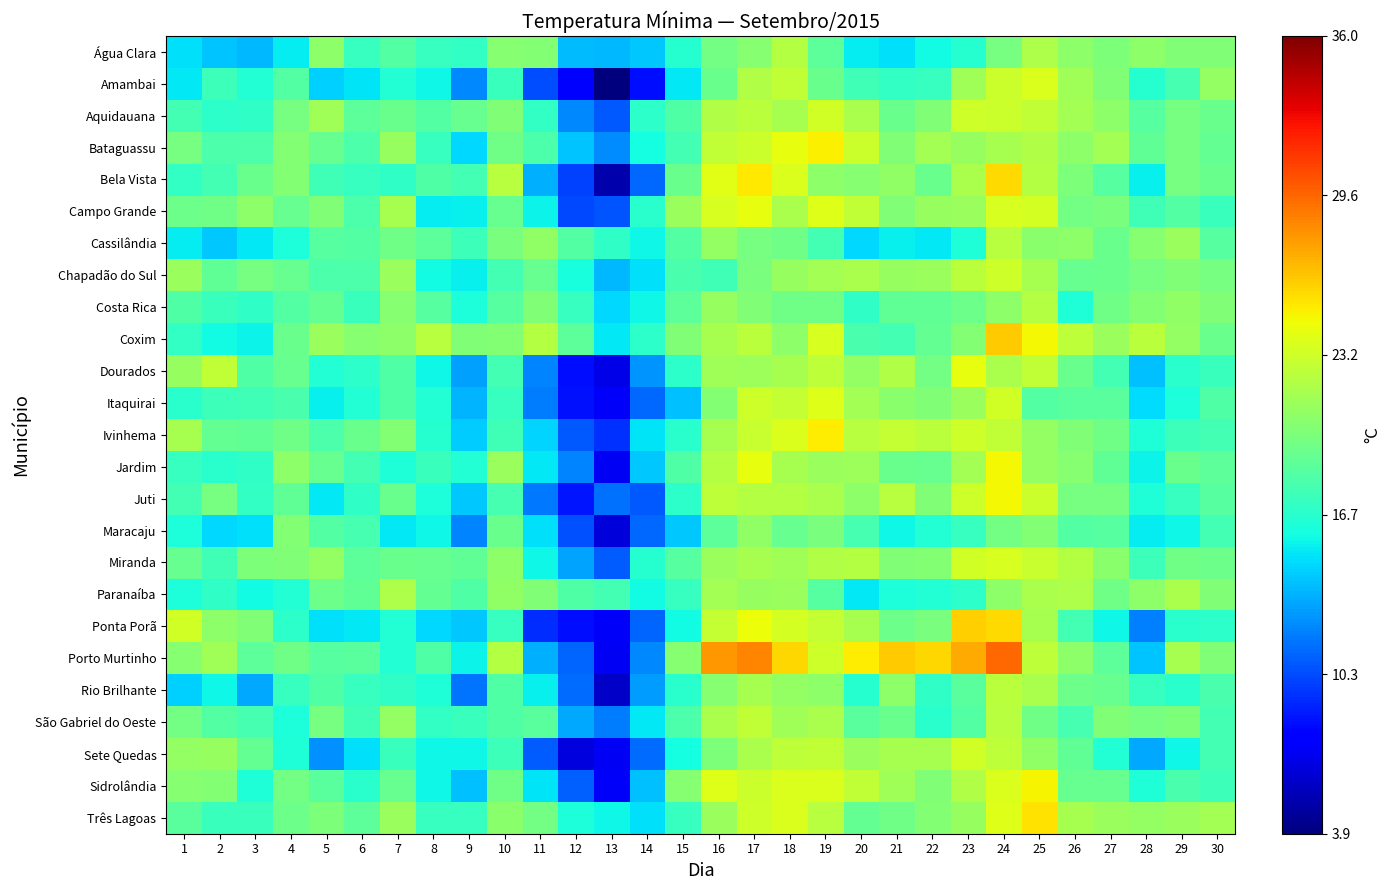

Reading right to left, what are all the values shown in this chart?

Água Clara: 30=20.1	29=20.2	28=20.7	27=20.0	26=20.7	25=21.9	24=19.7	23=16.6	22=15.9	21=15.0	20=15.4	19=18.7	18=22.2	17=20.4	16=19.6	15=16.6	14=14.2	13=13.7	12=13.9	11=20.3	10=20.4	9=17.1	8=17.2	7=18.4	6=17.3	5=20.7	4=15.4	3=13.8	2=14.1	1=15.0
Amambai: 30=20.9	29=17.9	28=16.6	27=20.2	26=21.4	25=23.7	24=23.0	23=21.4	22=17.3	21=17.1	20=17.6	19=19.3	18=22.7	17=22.0	16=19.3	15=15.3	14=8.4	13=3.9	12=7.7	11=10.3	10=17.4	9=12.3	8=15.7	7=16.5	6=15.1	5=14.5	4=18.4	3=16.5	2=17.5	1=15.2
Aquidauana: 30=19.3	29=19.8	28=18.5	27=20.7	26=21.5	25=22.7	24=23.0	23=23.1	22=20.1	21=19.2	20=21.8	19=23.3	18=21.6	17=22.4	16=22.0	15=18.3	14=16.9	13=10.7	12=12.2	11=17.1	10=20.2	9=19.1	8=18.4	7=19.3	6=18.7	5=21.4	4=19.7	3=17.0	2=16.9	1=17.7
Bataguassu: 30=19.0	29=19.8	28=18.9	27=21.5	26=20.7	25=22.0	24=21.6	23=21.0	22=21.5	21=20.2	20=23.0	19=24.9	18=24.2	17=23.0	16=22.6	15=17.8	14=16.0	13=12.4	12=14.1	11=18.1	10=19.5	9=14.8	8=17.2	7=21.0	6=18.1	5=19.1	4=20.3	3=18.1	2=18.1	1=19.7
Bela Vista: 30=19.2	29=19.7	28=15.5	27=18.5	26=20.0	25=22.1	24=25.7	23=21.8	22=19.3	21=20.8	20=20.4	19=20.6	18=23.6	17=25.1	16=23.9	15=19.3	14=11.2	13=5.2	12=10.0	11=13.5	10=22.3	9=17.7	8=18.2	7=17.0	6=17.2	5=17.6	4=20.3	3=19.2	2=17.7	1=17.1
Campo Grande: 30=17.4	29=18.4	28=17.6	27=19.9	26=19.6	25=23.4	24=23.5	23=21.2	22=21.0	21=20.1	20=22.6	19=23.8	18=21.8	17=24.2	16=23.5	15=21.2	14=16.8	13=10.6	12=10.2	11=15.6	10=19.1	9=15.5	8=15.4	7=21.6	6=18.1	5=20.1	4=19.1	3=20.6	2=19.5	1=19.4
Cassilândia: 30=18.5	29=21.2	28=20.4	27=19.3	26=20.6	25=20.5	24=22.3	23=16.4	22=15.3	21=15.5	20=14.7	19=17.7	18=19.5	17=19.7	16=20.9	15=18.4	14=15.7	13=17.0	12=18.4	11=20.8	10=19.9	9=17.5	8=18.7	7=19.5	6=18.4	5=18.5	4=16.2	3=15.3	2=14.3	1=15.4
Chapadão do Sul: 30=19.7	29=20.1	28=19.7	27=19.2	26=19.1	25=21.7	24=23.1	23=22.4	22=21.1	21=21.0	20=21.8	19=21.5	18=21.0	17=19.9	16=17.6	15=18.0	14=15.0	13=13.8	12=16.1	11=19.1	10=17.7	9=15.5	8=15.9	7=21.1	6=18.1	5=18.1	4=19.1	3=19.8	2=18.9	1=21.1
Costa Rica: 30=20.1	29=20.8	28=20.3	27=19.5	26=16.4	25=22.2	24=20.6	23=19.4	22=18.9	21=18.9	20=17.0	19=19.5	18=19.5	17=20.1	16=21.0	15=18.7	14=15.8	13=14.7	12=17.3	11=20.1	10=18.5	9=16.2	8=18.5	7=20.4	6=17.4	5=19.0	4=18.4	3=17.0	2=17.4	1=18.2
Coxim: 30=19.3	29=20.9	28=22.4	27=21.1	26=22.5	25=24.7	24=26.1	23=20.3	22=19.0	21=17.8	20=18.0	19=23.5	18=20.7	17=22.4	16=21.6	15=20.1	14=16.9	13=15.3	12=18.7	11=22.2	10=20.3	9=20.2	8=22.3	7=20.6	6=20.4	5=21.2	4=19.3	3=15.6	2=15.9	1=17.1
Dourados: 30=17.4	29=16.7	28=14.0	27=17.8	26=19.3	25=22.7	24=21.8	23=24.2	22=19.6	21=22.0	20=20.9	19=22.5	18=21.6	17=21.3	16=21.4	15=16.9	14=12.6	13=6.8	12=8.4	11=12.1	10=17.7	9=13.0	8=15.7	7=18.3	6=16.9	5=16.5	4=19.1	3=18.2	2=22.7	1=21.0
Itaquirai: 30=18.2	29=16.3	28=14.9	27=18.6	26=18.6	25=18.4	24=23.3	23=21.2	22=20.2	21=20.5	20=21.5	19=23.8	18=22.8	17=23.2	16=20.3	15=14.0	14=11.2	13=7.3	12=8.5	11=11.9	10=17.2	9=13.6	8=16.5	7=18.2	6=16.5	5=15.5	4=18.0	3=17.6	2=17.5	1=16.7
Ivinhema: 30=17.7	29=17.5	28=16.4	27=19.5	26=20.1	25=20.9	24=22.7	23=23.1	22=22.4	21=22.8	20=22.3	19=25.0	18=23.6	17=22.9	16=21.6	15=16.7	14=15.1	13=9.5	12=10.7	11=14.6	10=17.6	9=14.4	8=16.6	7=20.3	6=19.2	5=18.1	4=19.5	3=18.9	2=19.0	1=21.7
Jardim: 30=18.8	29=19.3	28=15.6	27=18.9	26=20.4	25=20.9	24=24.6	23=21.5	22=19.1	21=19.2	20=21.3	19=21.2	18=21.7	17=24.2	16=22.1	15=18.2	14=14.2	13=7.2	12=12.1	11=15.3	10=21.2	9=16.5	8=17.4	7=16.4	6=17.7	5=19.1	4=20.7	3=17.0	2=16.7	1=17.2
Juti: 30=18.5	29=17.2	28=16.4	27=19.8	26=19.7	25=23.0	24=24.6	23=23.1	22=20.2	21=22.3	20=20.6	19=21.8	18=22.2	17=22.2	16=22.5	15=16.9	14=10.7	13=11.5	12=8.6	11=11.7	10=17.9	9=14.2	8=16.3	7=19.3	6=17.0	5=15.2	4=18.9	3=17.1	2=19.8	1=17.7
Maracaju: 30=17.8	29=15.7	28=15.4	27=18.5	26=18.4	25=20.3	24=19.6	23=17.2	22=16.5	21=15.8	20=17.9	19=19.9	18=19.1	17=20.8	16=18.8	15=14.2	14=11.2	13=6.5	12=10.5	11=15.0	10=19.2	9=12.1	8=15.8	7=15.3	6=17.9	5=18.4	4=20.3	3=15.0	2=14.8	1=16.3
Miranda: 30=19.4	29=19.5	28=17.5	27=20.5	26=22.2	25=22.9	24=23.5	23=23.3	22=20.3	21=20.2	20=22.1	19=22.0	18=21.4	17=21.6	16=21.1	15=18.5	14=16.6	13=10.8	12=13.1	11=15.7	10=20.6	9=18.9	8=19.1	7=19.3	6=18.7	5=20.9	4=20.1	3=20.0	2=17.6	1=19.1
Paranaíba: 30=20.2	29=21.8	28=20.6	27=19.5	26=21.9	25=21.8	24=20.6	23=16.9	22=16.5	21=16.2	20=15.3	19=18.5	18=21.2	17=21.0	16=21.5	15=17.2	14=15.9	13=17.7	12=18.2	11=20.1	10=20.8	9=18.2	8=19.0	7=21.9	6=18.9	5=19.4	4=16.5	3=15.9	2=17.0	1=16.2
Ponta Porã: 30=16.9	29=16.8	28=12.0	27=15.7	26=17.7	25=21.7	24=25.6	23=26.0	22=19.9	21=19.4	20=21.7	19=22.8	18=23.4	17=24.4	16=22.8	15=15.9	14=11.1	13=7.4	12=8.3	11=9.4	10=17.2	9=14.3	8=14.7	7=16.5	6=15.3	5=15.0	4=16.9	3=20.1	2=20.7	1=23.3
Porto Murtinho: 30=20.1	29=21.7	28=14.1	27=18.8	26=20.6	25=22.5	24=29.6	23=27.3	22=25.8	21=26.2	20=25.0	19=23.2	18=25.8	17=28.5	16=27.9	15=20.4	14=12.3	13=7.2	12=11.1	11=13.5	10=22.2	9=15.6	8=18.3	7=16.5	6=18.6	5=18.5	4=19.5	3=18.8	2=21.4	1=20.4
Rio Brilhante: 30=18.0	29=16.7	28=17.3	27=19.1	26=19.4	25=21.8	24=22.4	23=18.6	22=17.0	21=20.7	20=16.6	19=20.7	18=20.9	17=21.7	16=20.4	15=16.7	14=12.9	13=6.0	12=11.3	11=15.5	10=18.3	9=11.6	8=16.4	7=17.0	6=17.2	5=18.3	4=17.3	3=13.3	2=15.7	1=14.5
São Gabriel do Oeste: 30=17.7	29=20.0	28=19.7	27=20.1	26=17.9	25=19.5	24=22.3	23=18.4	22=16.7	21=19.3	20=18.6	19=21.8	18=21.4	17=22.7	16=21.8	15=18.1	14=15.2	13=11.9	12=13.2	11=18.6	10=18.3	9=17.4	8=17.1	7=20.9	6=17.6	5=19.7	4=16.2	3=17.9	2=18.4	1=19.6
Sete Quedas: 30=17.8	29=15.8	28=13.3	27=16.5	26=18.9	25=20.8	24=22.5	23=23.3	22=21.6	21=21.7	20=21.1	19=22.7	18=22.5	17=21.8	16=20.0	15=16.0	14=11.4	13=7.2	12=6.6	11=10.8	10=17.5	9=15.8	8=15.7	7=17.4	6=15.0	5=12.5	4=16.4	3=19.0	2=21.0	1=20.9
Sidrolândia: 30=17.5	29=18.0	28=16.4	27=19.1	26=19.1	25=24.8	24=23.7	23=22.0	22=20.1	21=21.4	20=22.7	19=23.7	18=23.6	17=23.0	16=23.8	15=20.4	14=14.0	13=7.4	12=11.0	11=15.1	10=19.5	9=14.0	8=15.8	7=19.1	6=16.7	5=18.6	4=19.6	3=16.4	2=20.3	1=20.4
Três Lagoas: 30=21.5	29=21.1	28=20.9	27=21.1	26=21.6	25=25.4	24=23.8	23=21.0	22=20.3	21=19.5	20=19.0	19=22.3	18=23.7	17=23.1	16=21.1	15=17.2	14=15.0	13=15.8	12=16.3	11=19.6	10=20.5	9=17.3	8=17.2	7=21.2	6=18.8	5=20.0	4=19.4	3=17.4	2=17.4	1=18.6